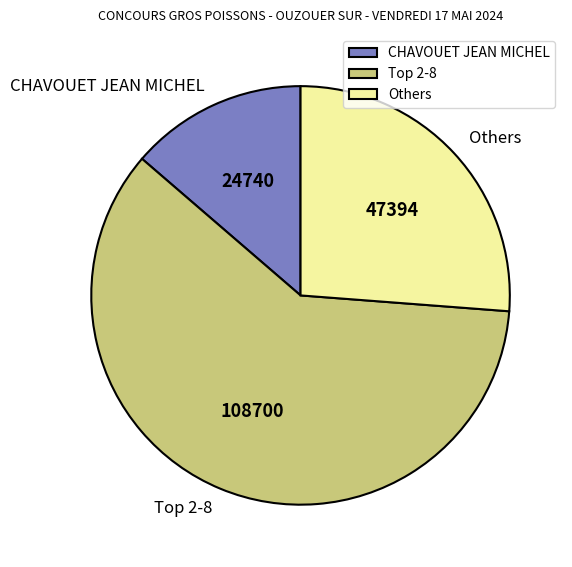

Which slice is the smallest?

CHAVOUET JEAN MICHEL